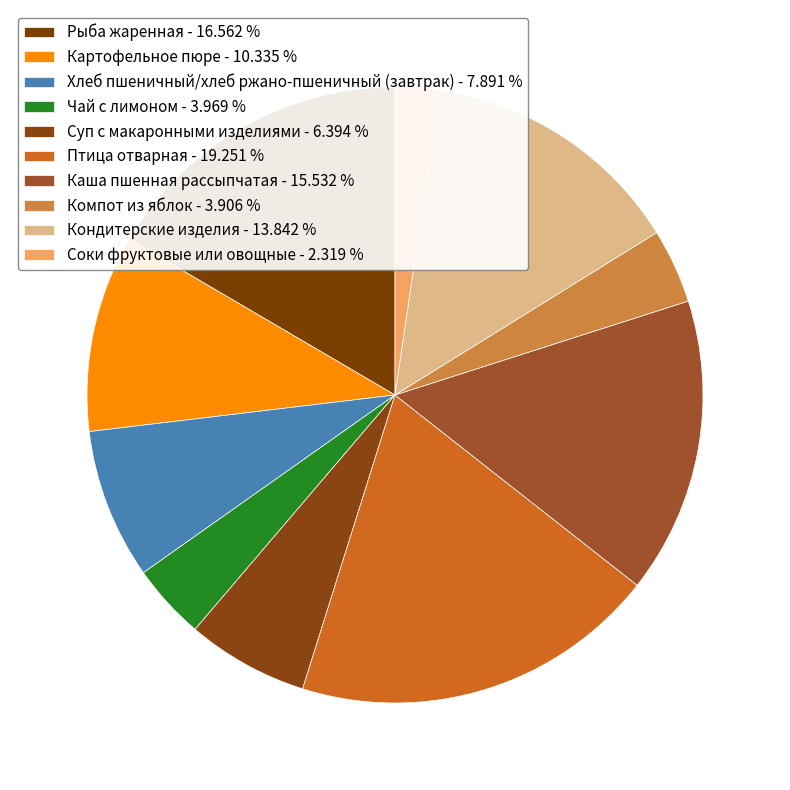

Does Компот из яблок account for over 50% of the chart?

No